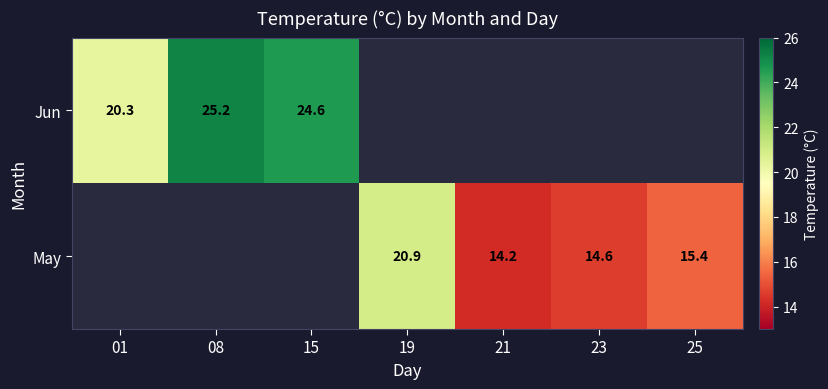

Is the value of Jun at 15 greater than the value of May at 25?

Yes